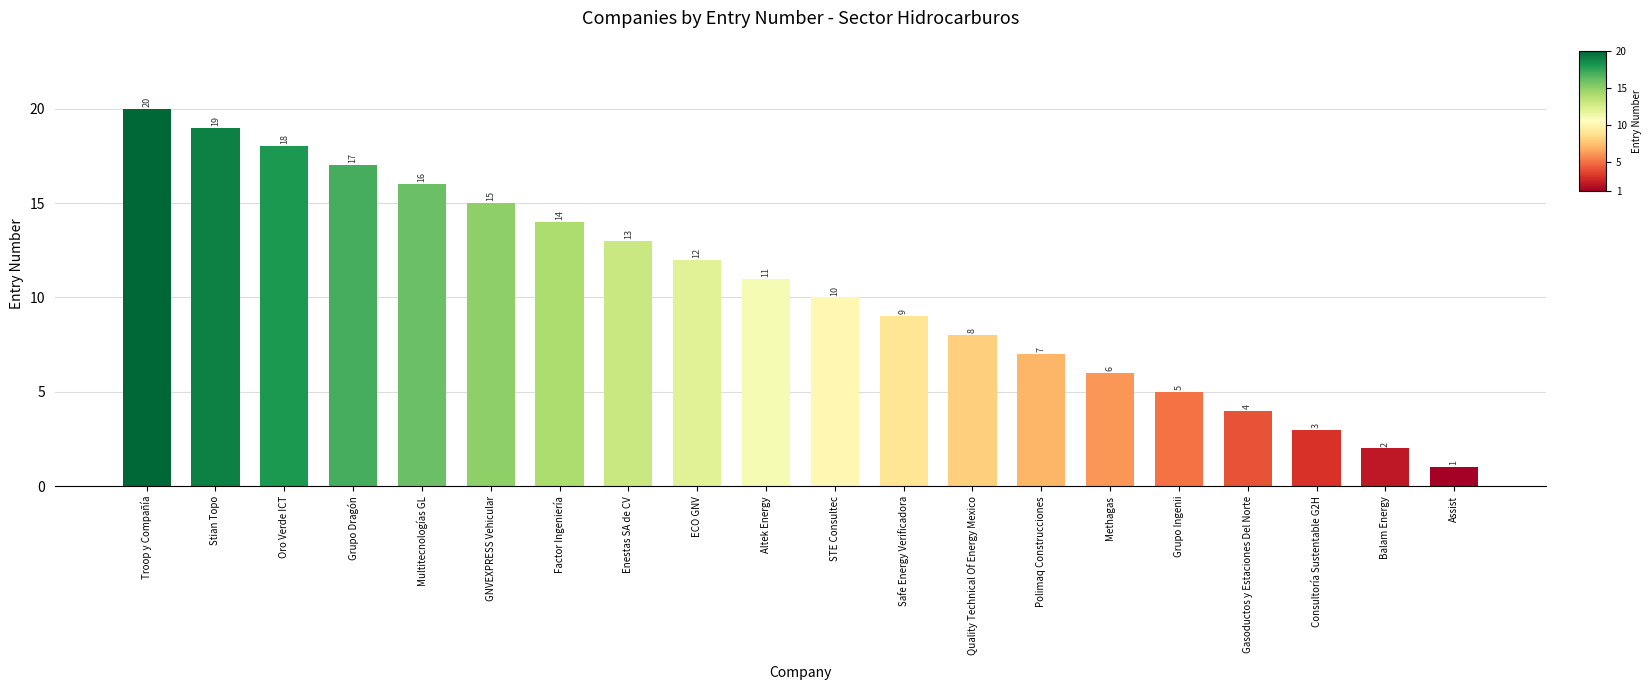

The value at Methagas is 10. True or false?

False